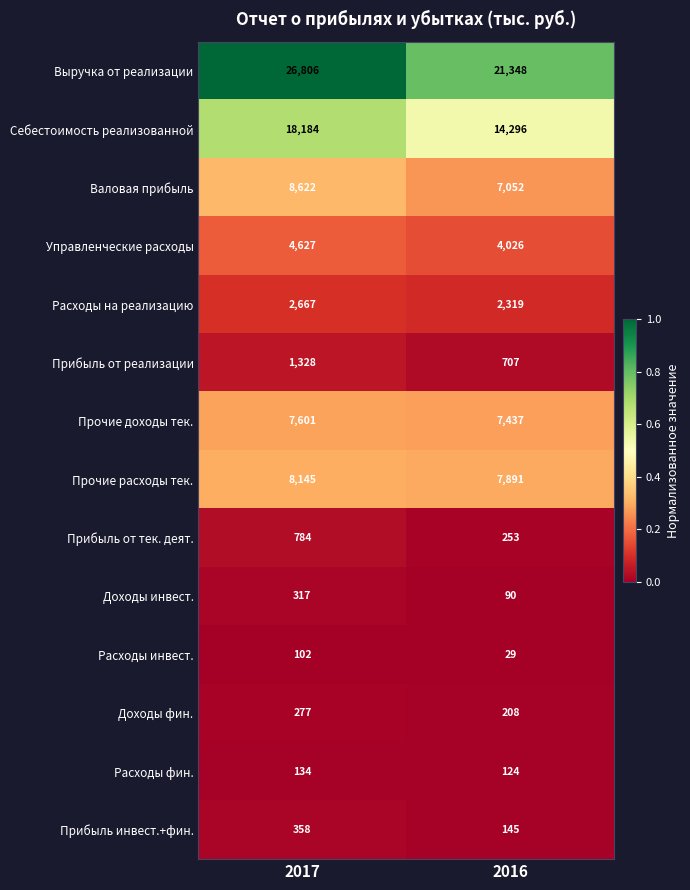

Reading right to left, list all the values displayed in this chart.

Выручка от реализации: 21348	26806
Себестоимость реализованной: 14296	18184
Валовая прибыль: 7052	8622
Управленческие расходы: 4026	4627
Расходы на реализацию: 2319	2667
Прибыль от реализации: 707	1328
Прочие доходы тек.: 7437	7601
Прочие расходы тек.: 7891	8145
Прибыль от тек. деят.: 253	784
Доходы инвест.: 90	317
Расходы инвест.: 29	102
Доходы фин.: 208	277
Расходы фин.: 124	134
Прибыль инвест.+фин.: 145	358